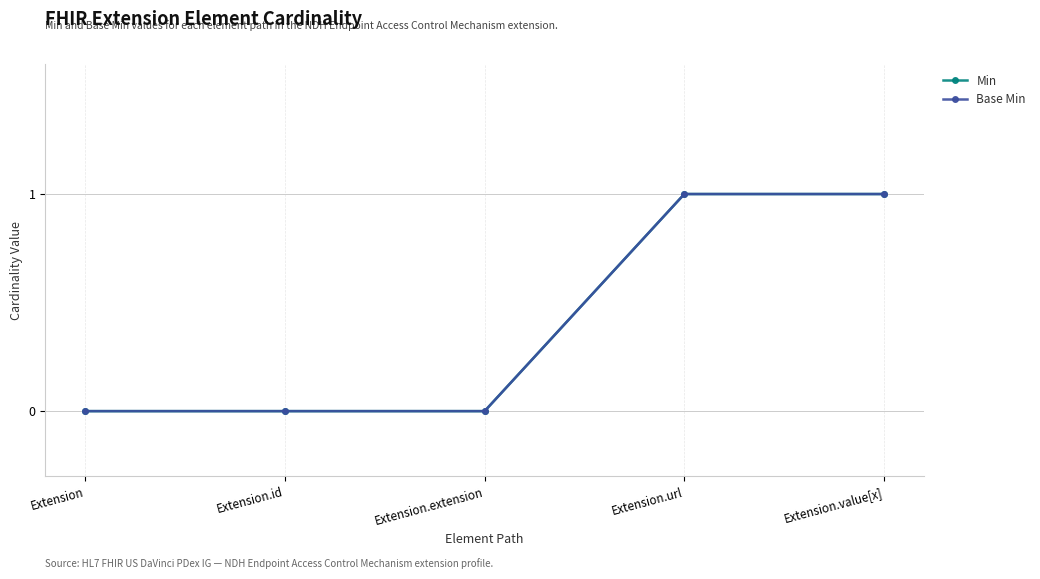

At which label is Base Min closest to 0?

Extension